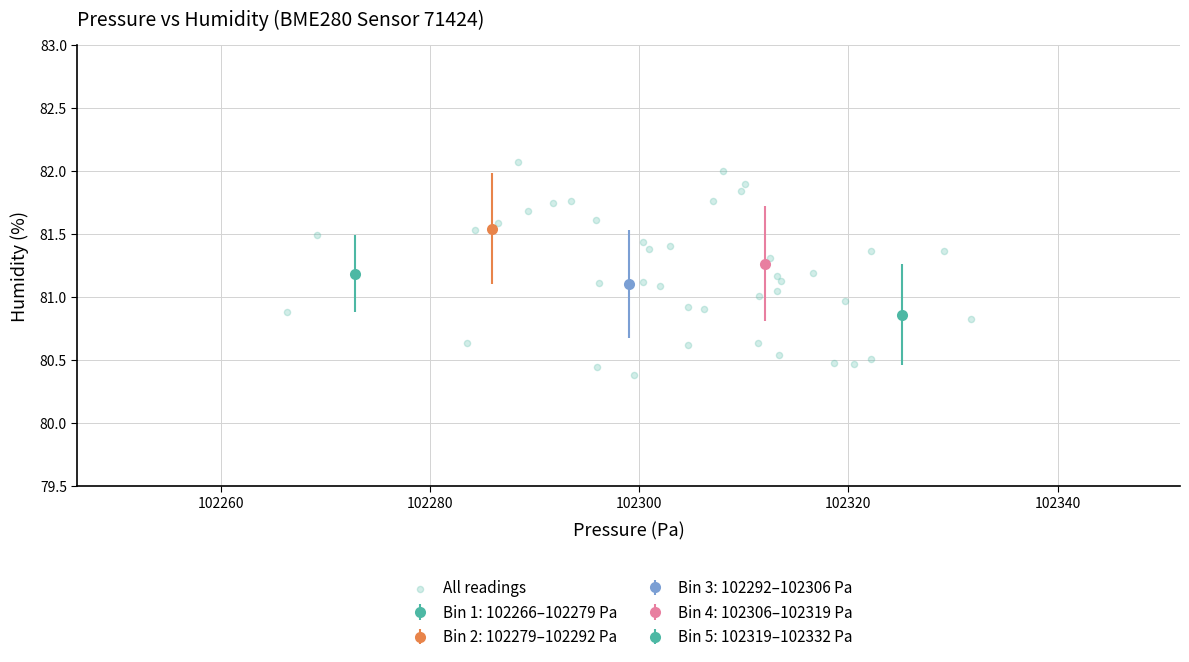

What is the range of X values (max minus min)?

65.4